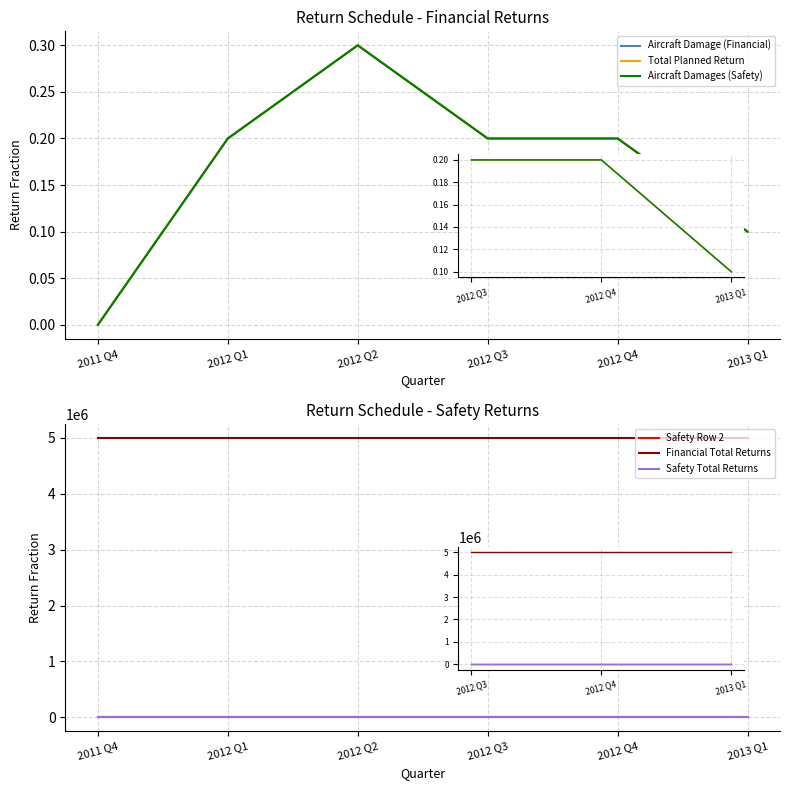

What is the highest value of the Aircraft Damage (Financial) series?

0.3